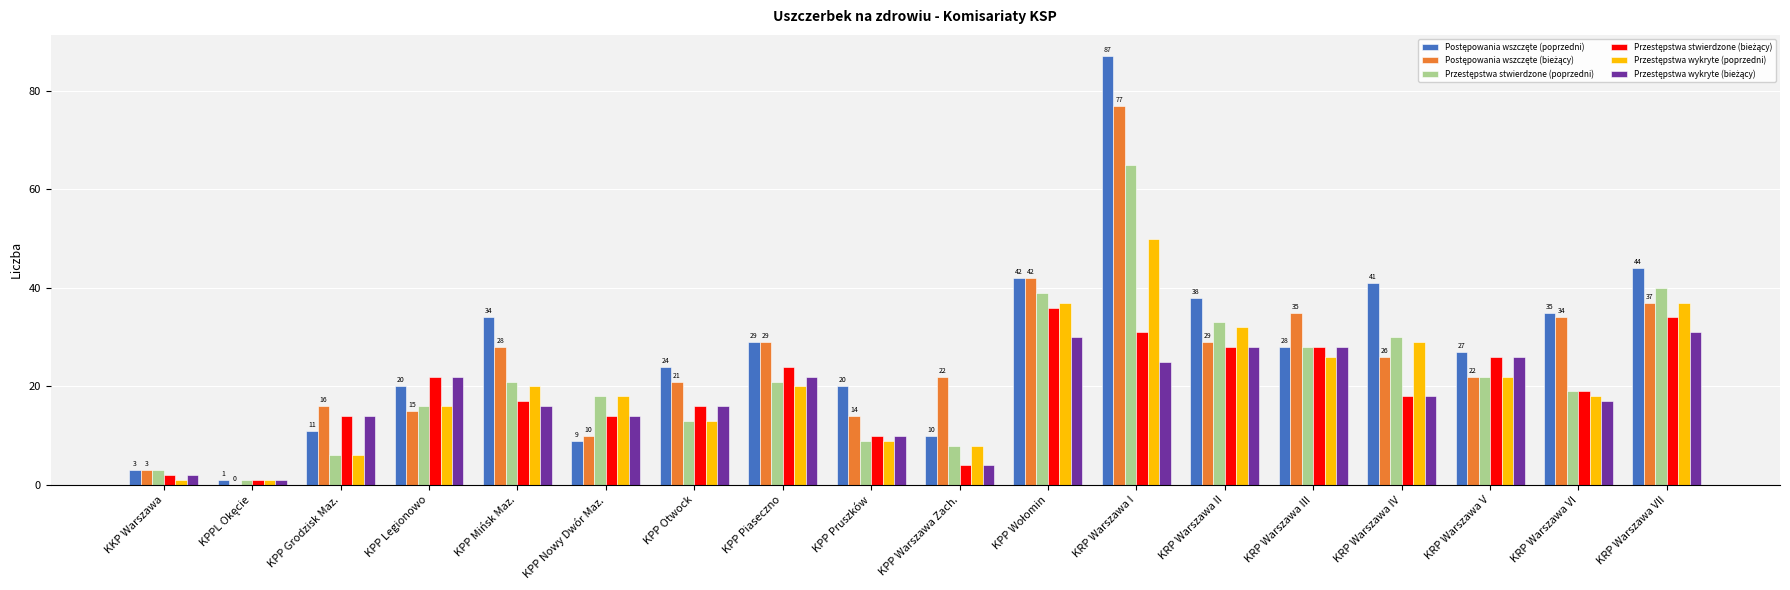

At which category does the chart reach its peak across all series?

KRP Warszawa I